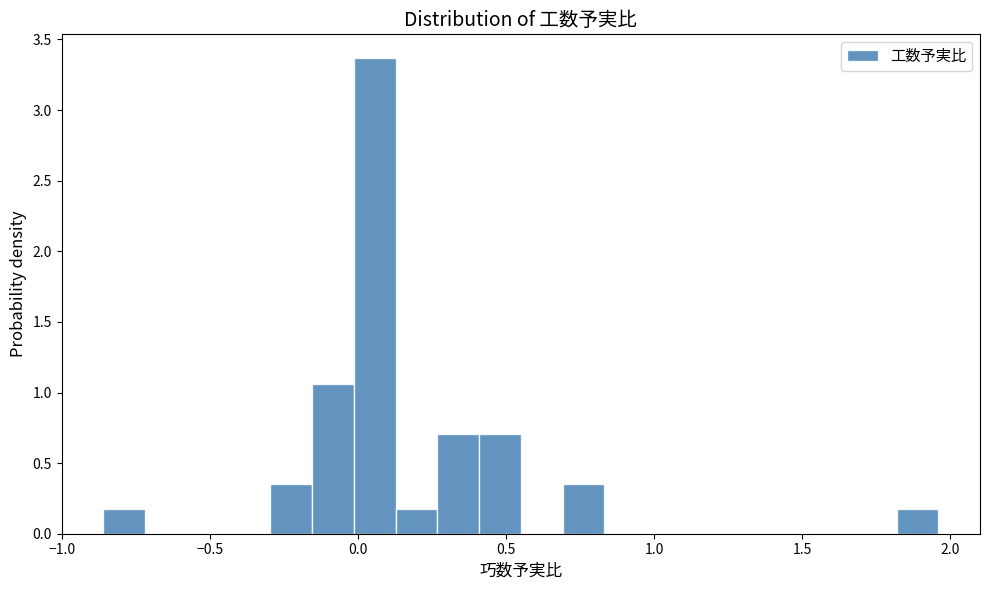

Around what value on the x-axis is the tallest bar? Give the approximate position of its centre, as read against the axis.

0.05